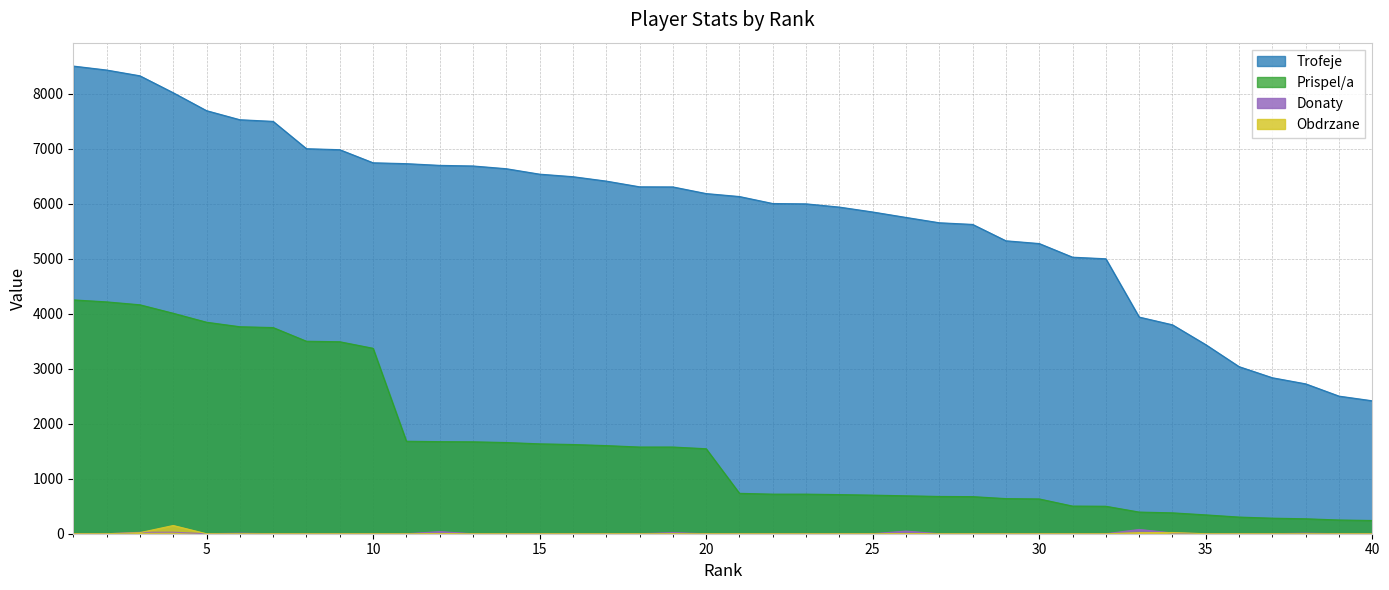

Which series has the widest spread of values?

Trofeje